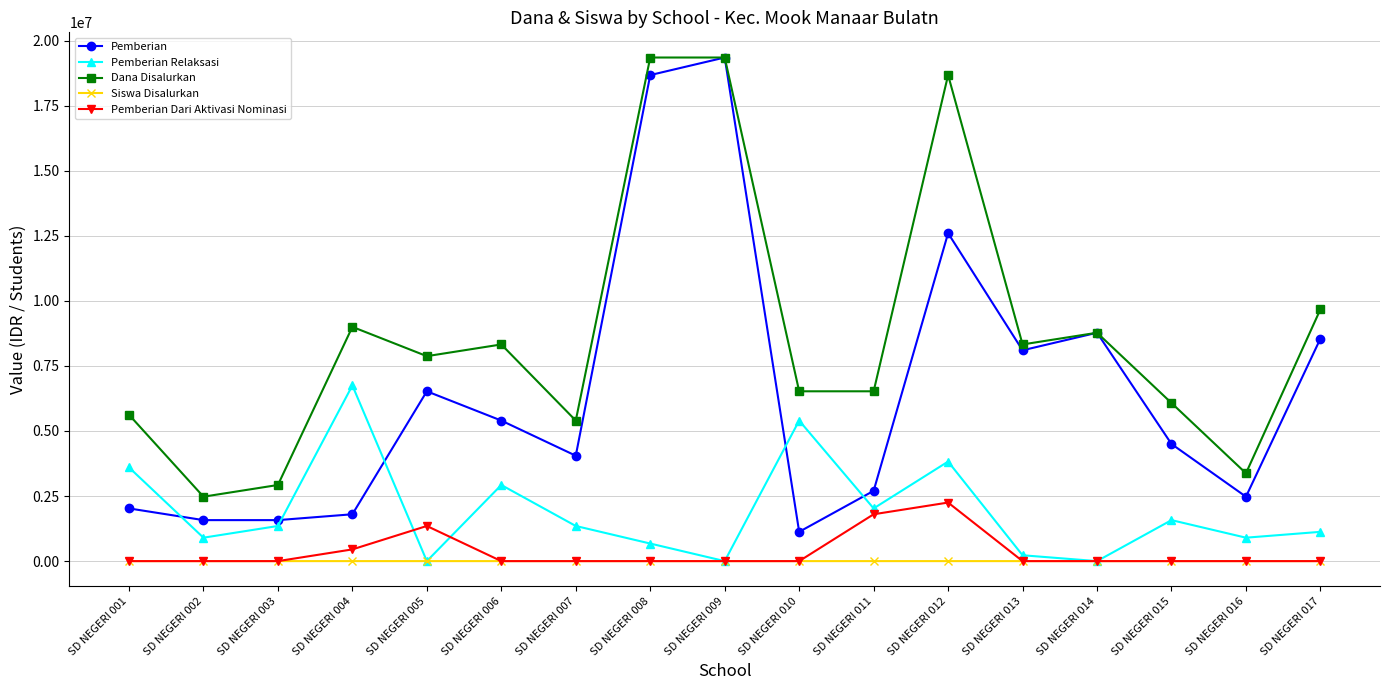

True or false: Pemberian Dari Aktivasi Nominasi has a value of 1124572 at SD NEGERI 013.

False